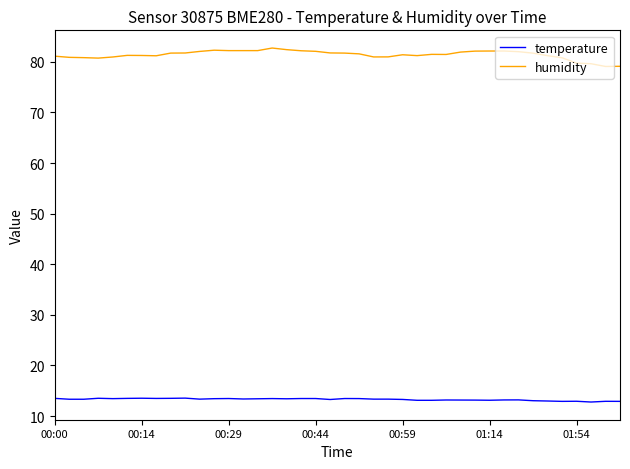

List the series in order of their peak value, highest first.

humidity, temperature